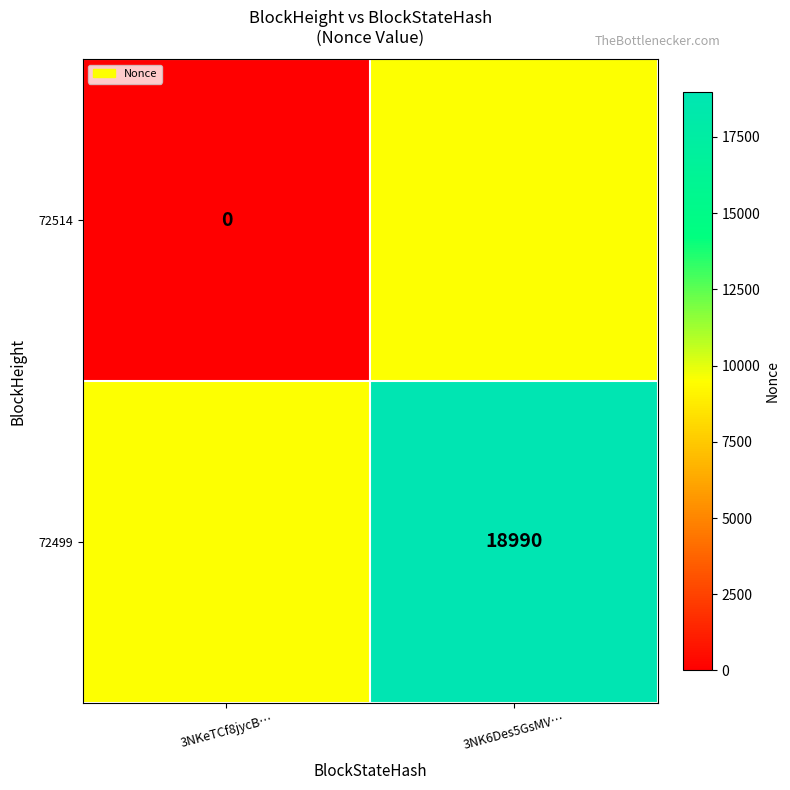

True or false: 72499 has a value of 18990 at 3NK6Des5GsMV….

True